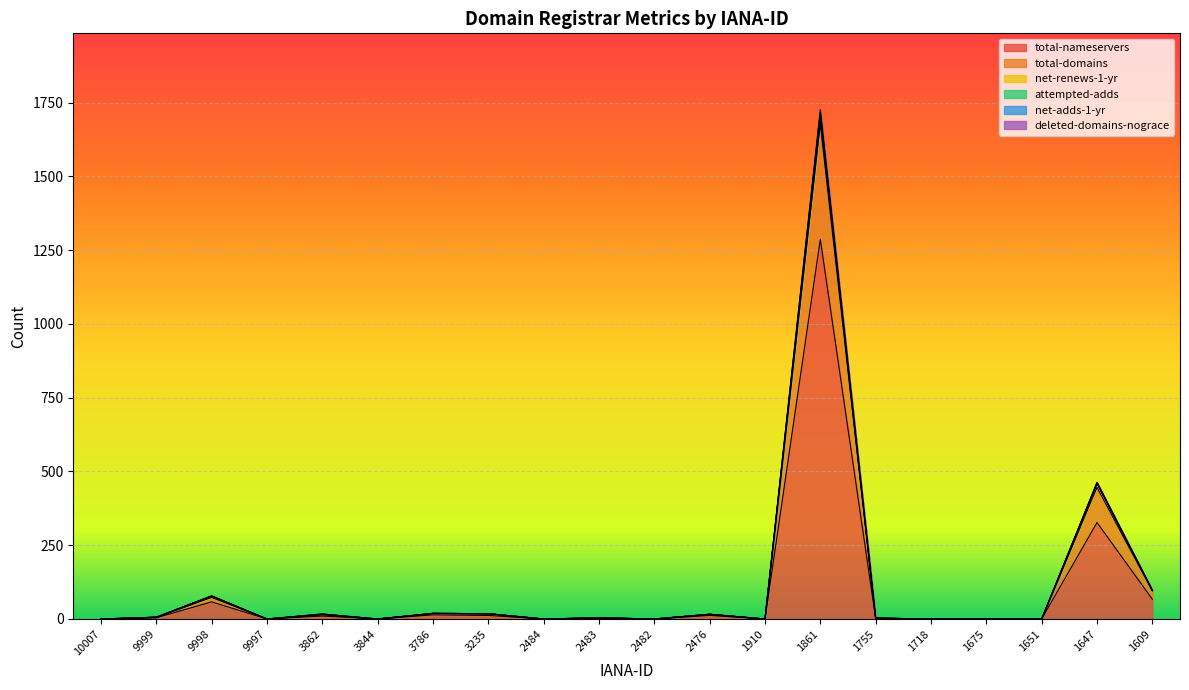

Is it true that total-domains equals 27 at 9998?

False